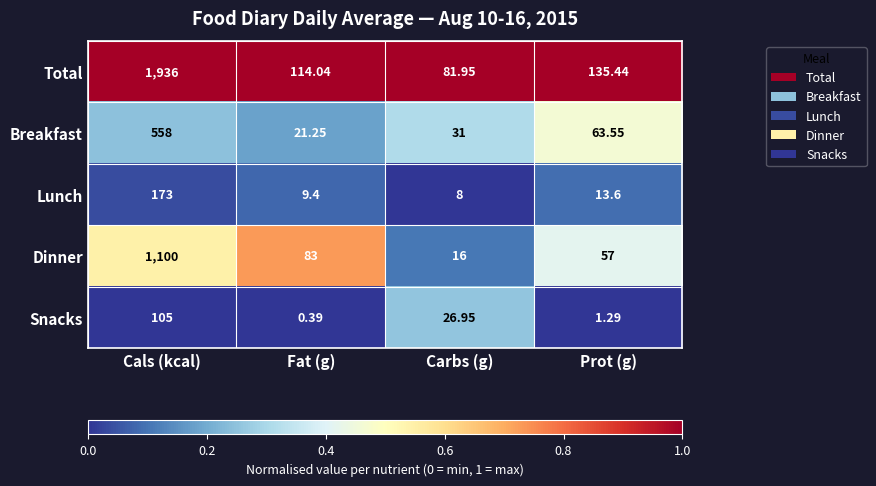

What is the greatest value displayed?

1936.0